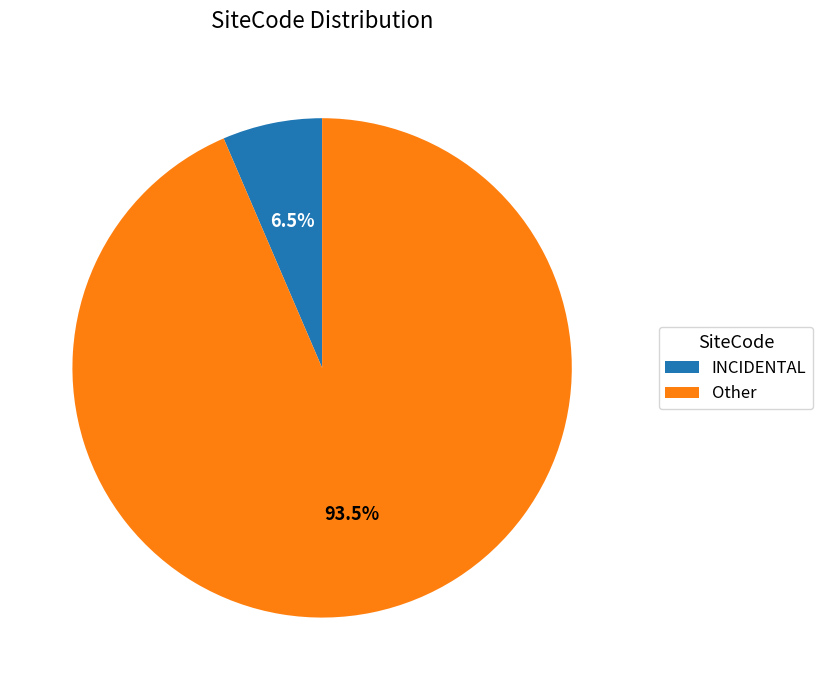

Which slice represents more than half of the pie?

Other